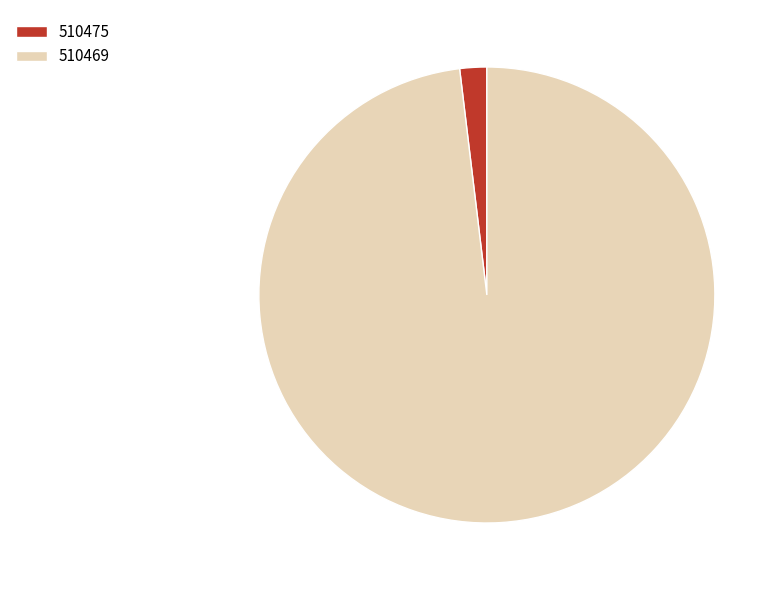

Is the sum of 510469 and 510475 greater than half?

Yes